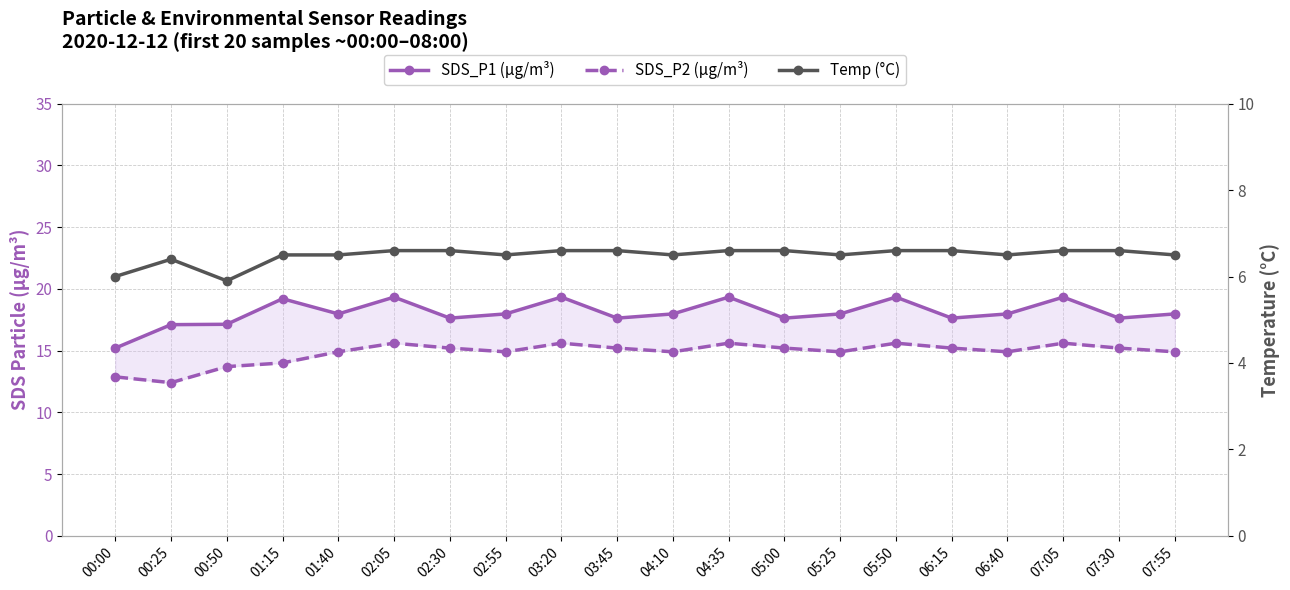

Reading left to right, list all the values displayed in this chart.

SDS_P1: 15.2	17.1	17.1	19.2	18.0	19.3	17.6	18.0	19.3	17.6	18.0	19.3	17.6	18.0	19.3	17.6	18.0	19.3	17.6	18.0
SDS_P2: 12.9	12.4	13.7	14.0	14.9	15.6	15.2	14.9	15.6	15.2	14.9	15.6	15.2	14.9	15.6	15.2	14.9	15.6	15.2	14.9
Temp: 6.0	6.4	5.9	6.5	6.5	6.6	6.6	6.5	6.6	6.6	6.5	6.6	6.6	6.5	6.6	6.6	6.5	6.6	6.6	6.5